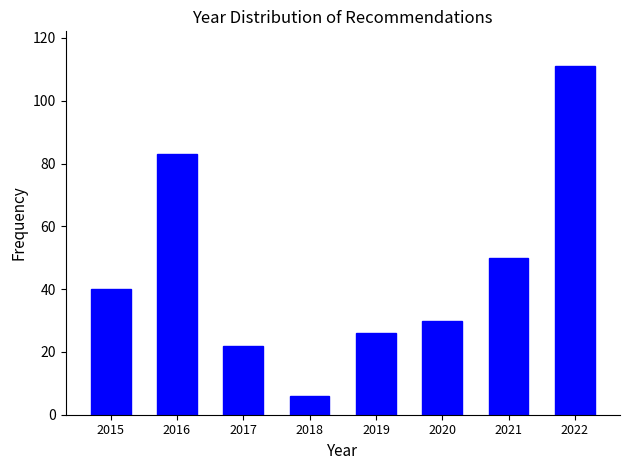

Reading right to left, list all the values displayed in this chart.

111	50	30	26	6	22	83	40